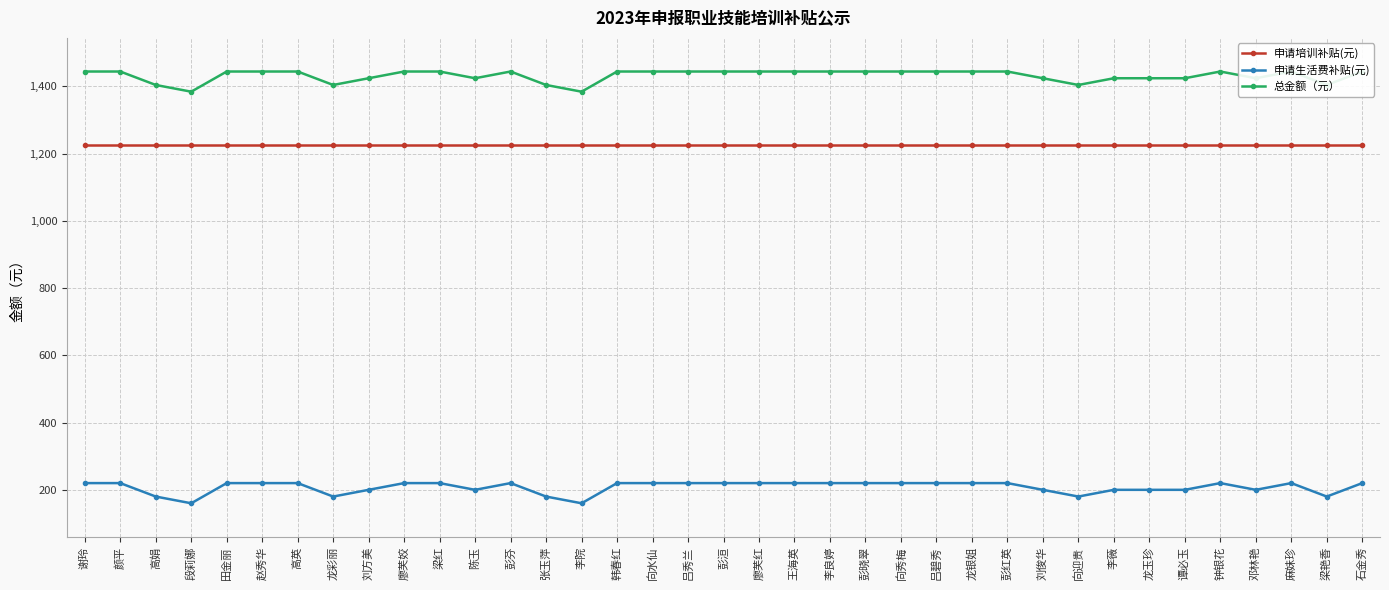

At which label is 申请培训补贴(元) closest to 1224?

谢玲